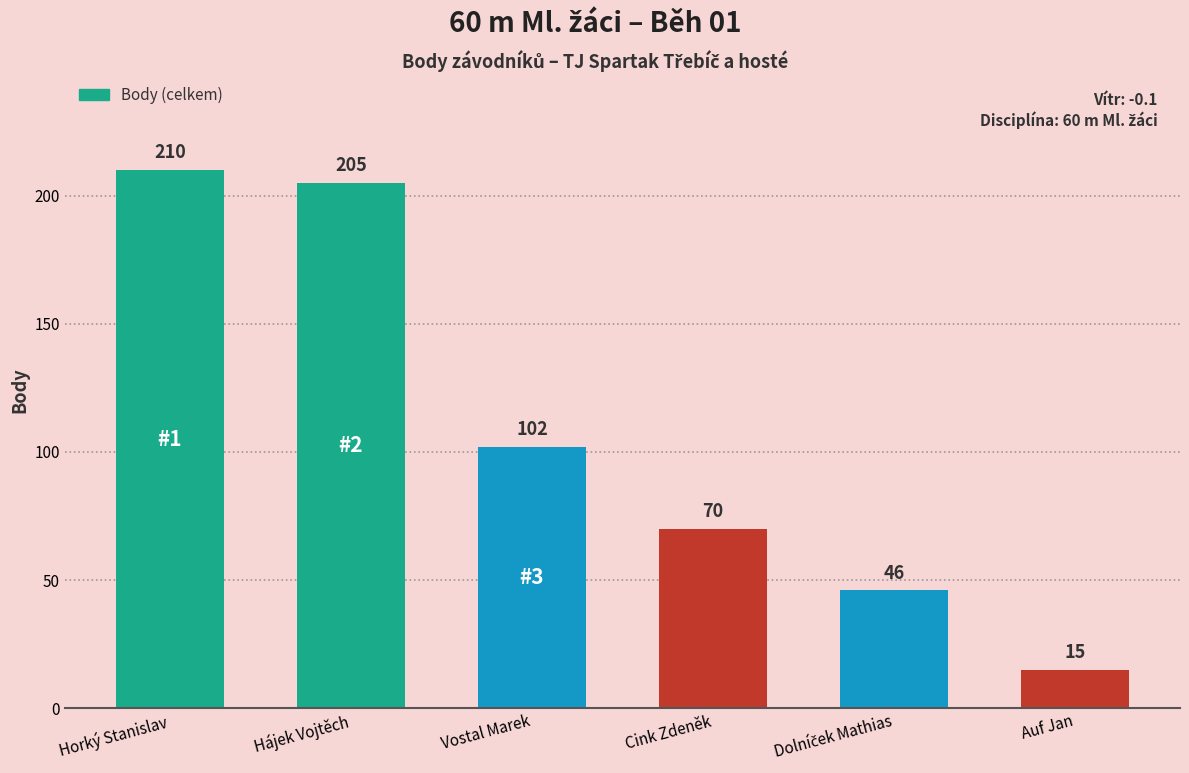

What is the label of the 2nd bar from the left?

Hájek Vojtěch